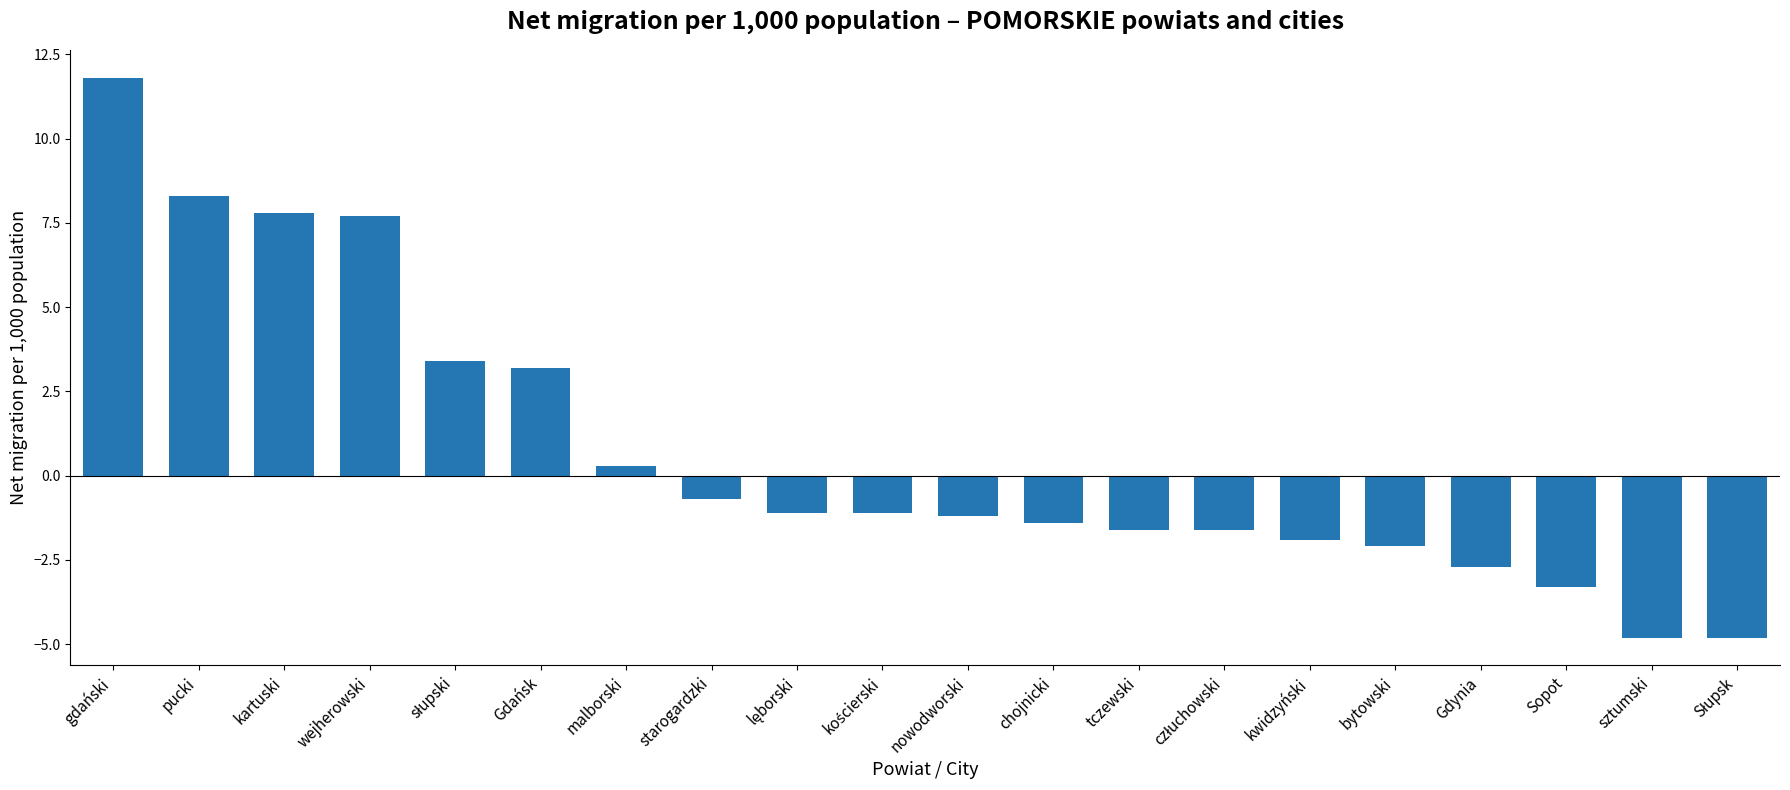

The chart shows a value of -4.1 at Gdynia. True or false?

False